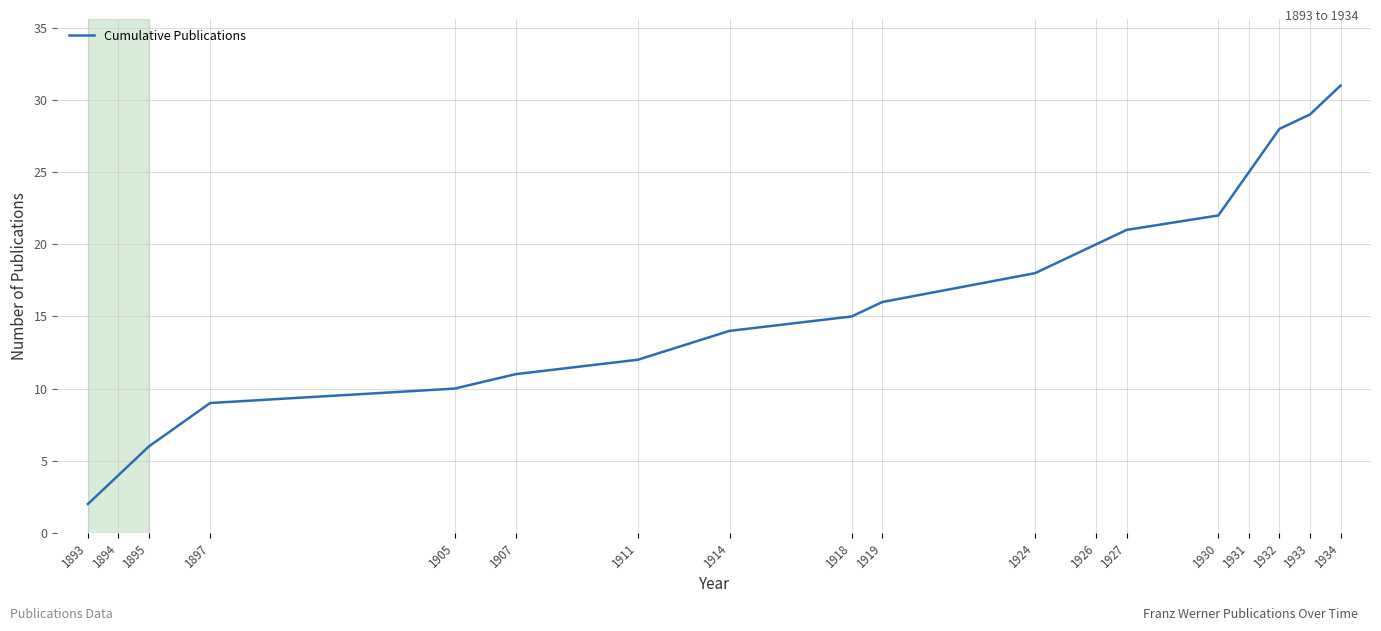

Reading right to left, transcribe all the data shown in this chart.

1934=31	1933=29	1932=28	1931=25	1930=22	1927=21	1926=20	1924=18	1919=16	1918=15	1914=14	1911=12	1907=11	1905=10	1897=9	1895=6	1894=4	1893=2